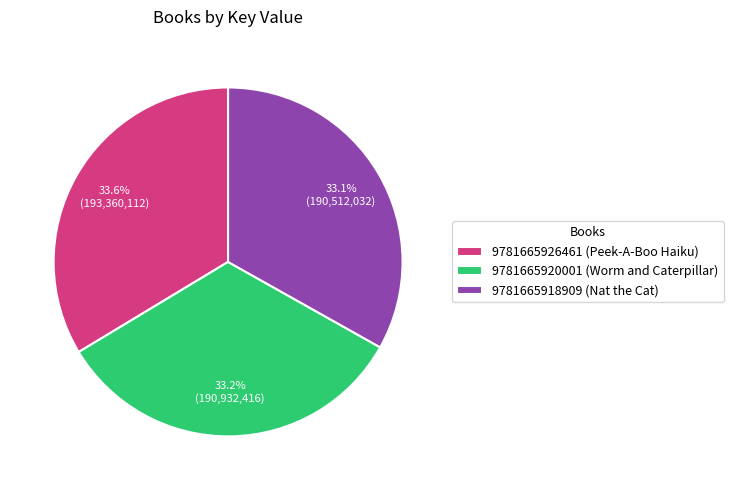

Is there a majority slice in this chart?

No